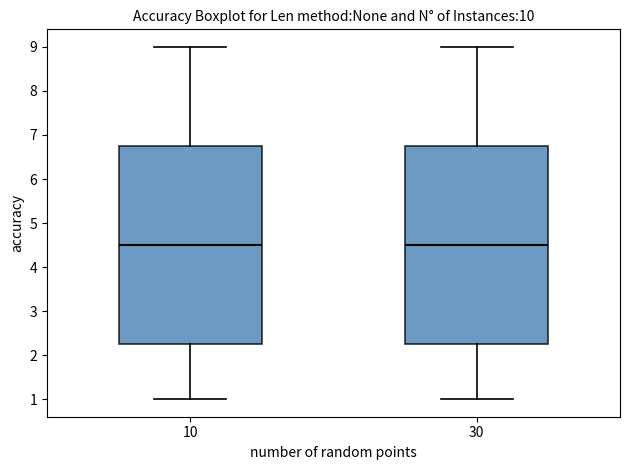

Where does the median line of the box at x = 10 sit on the y-axis? The values are not printed on the chart, so give them approximately, as read against the axis.

4.5